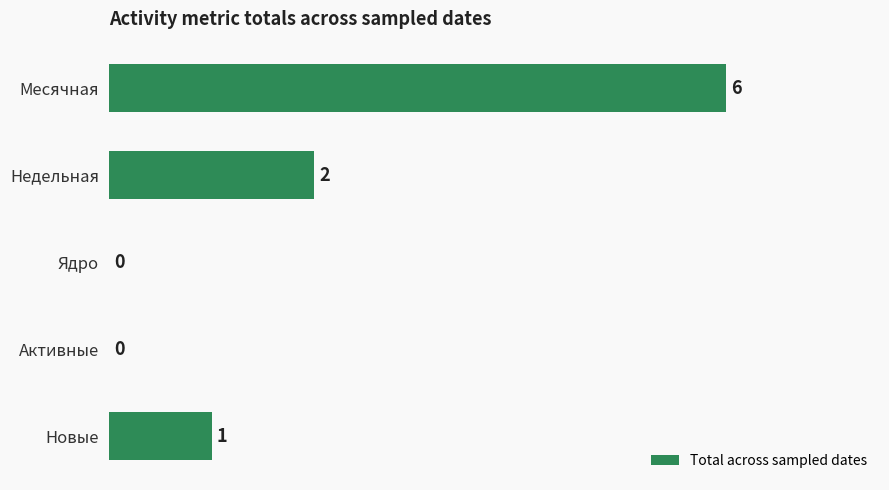

Reading top to bottom, what are all the values shown in this chart?

Месячная=6	Недельная=2	Ядро=0	Активные=0	Новые=1